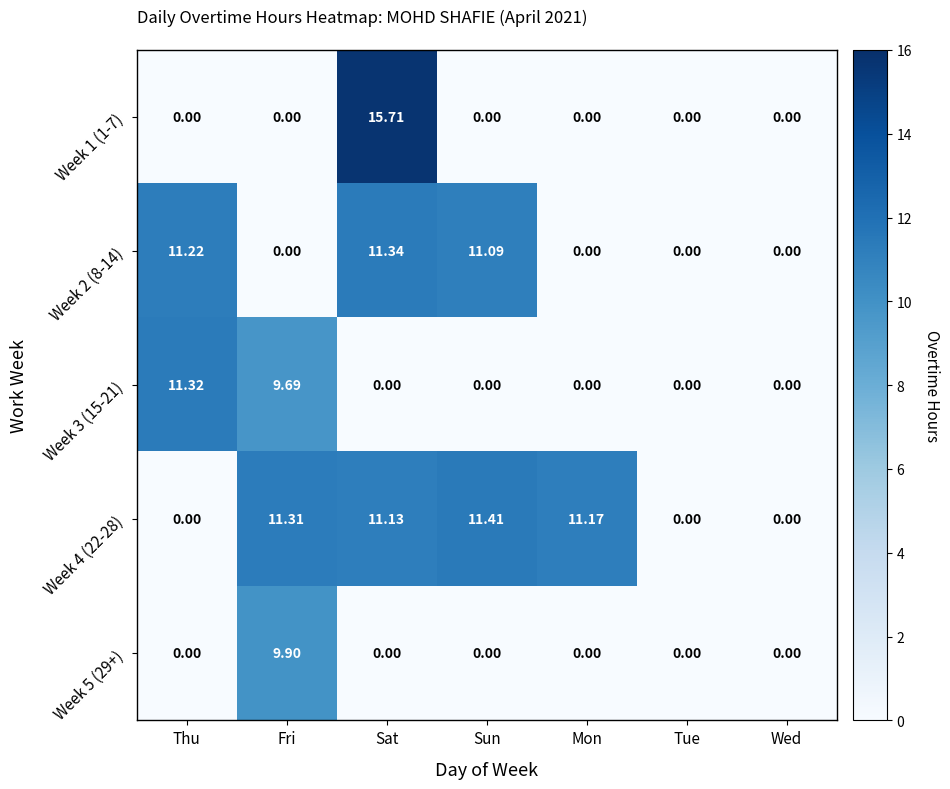

At which label does Week 3 (15-21) reach its peak?

Thu